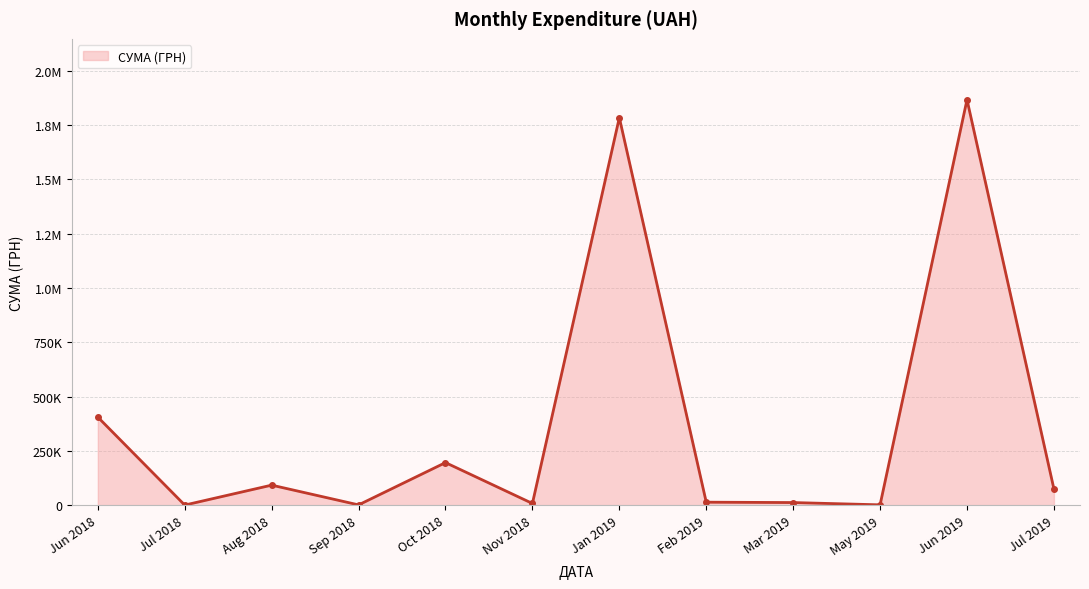

Is this an area chart (filled region under the line)?

Yes